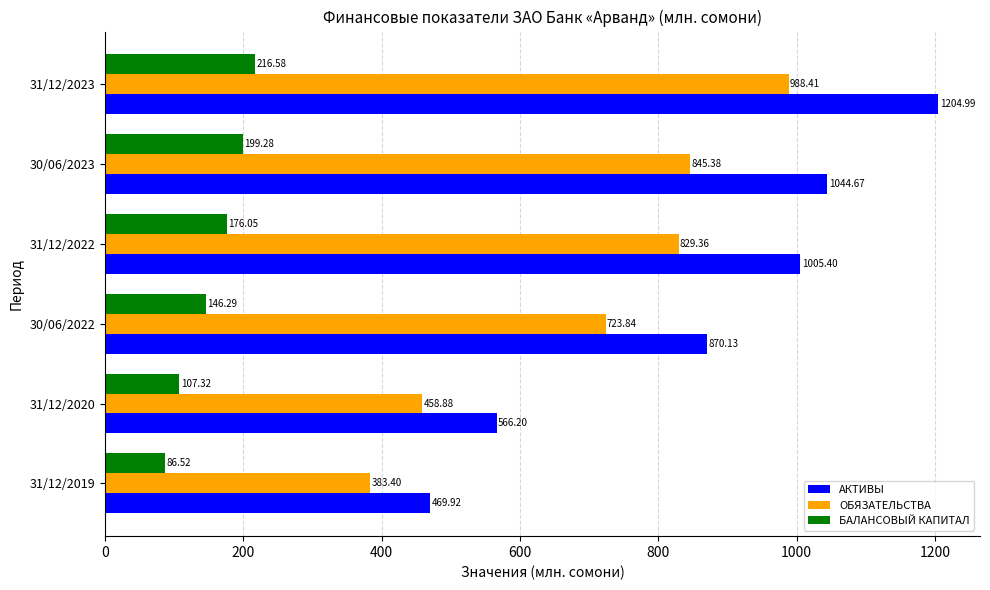

At 30/06/2022, list the series in order from largest to smallest.

АКТИВЫ, ОБЯЗАТЕЛЬСТВА, БАЛАНСОВЫЙ КАПИТАЛ